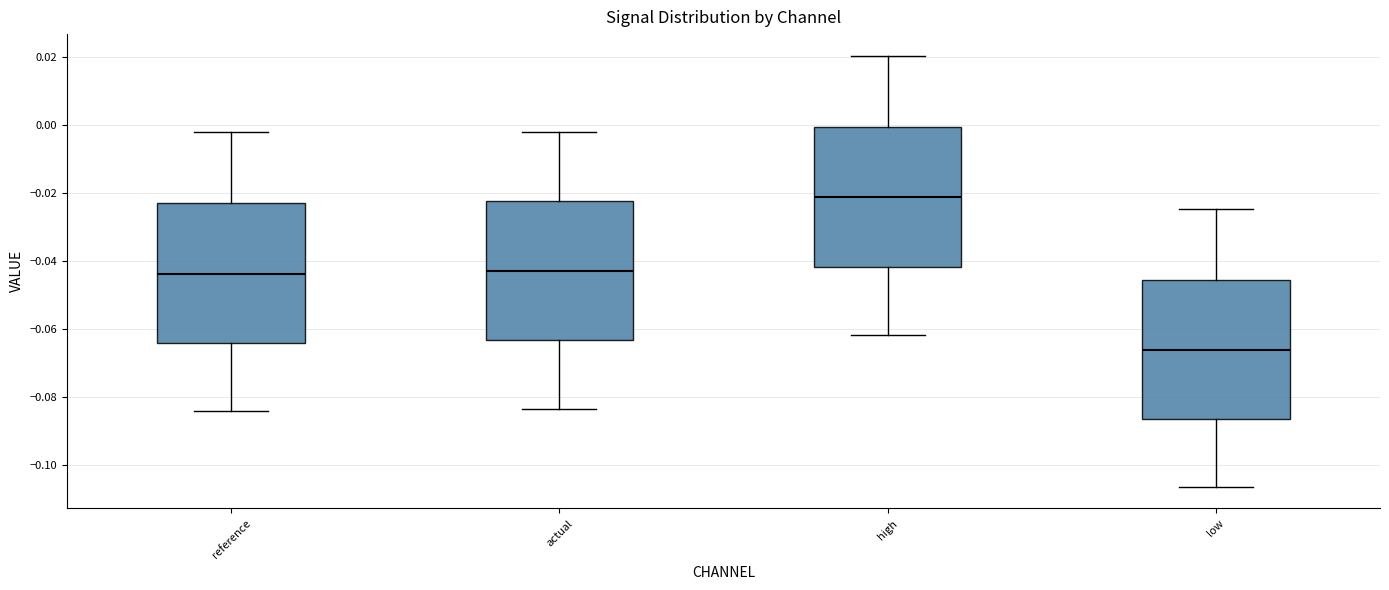

Which box's median line is the highest?

high